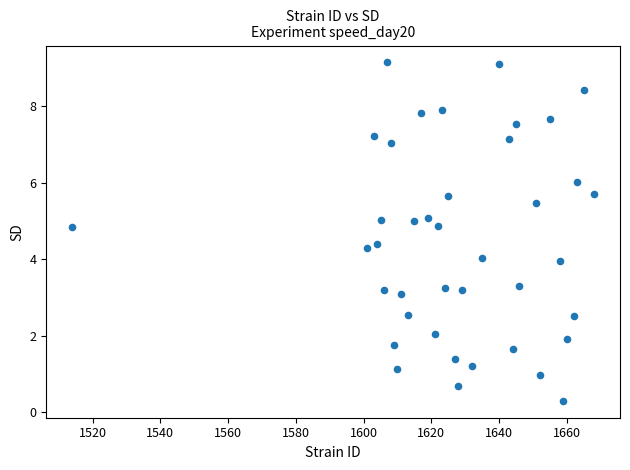

What is the range of Y values (max minus min)?

8.8